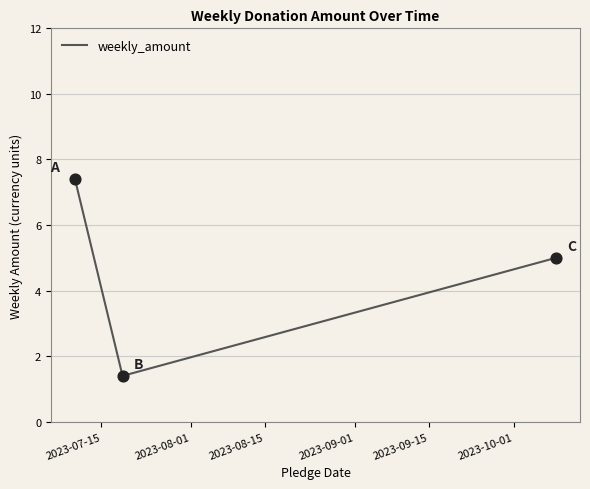

What is the average value?

4.6